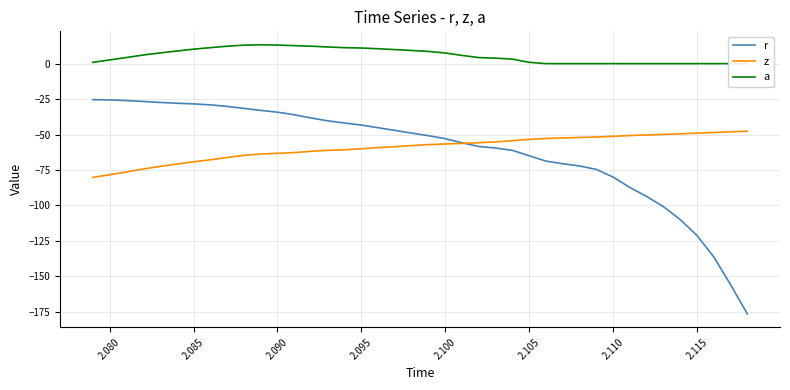

What is the highest value of the z series?

-47.6